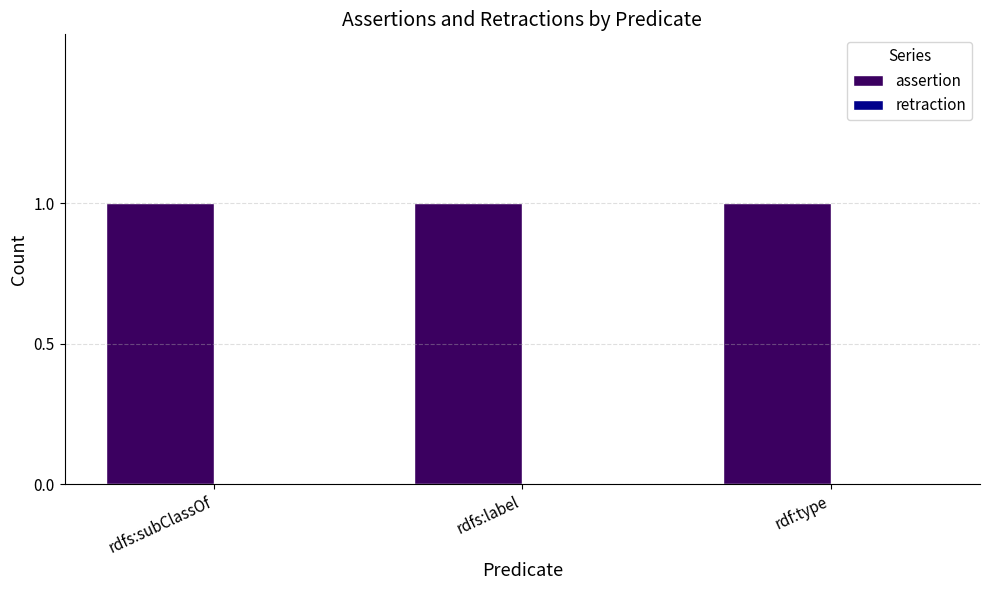

Reading right to left, what are all the values shown in this chart?

assertion: 1	1	1
retraction: 0	0	0